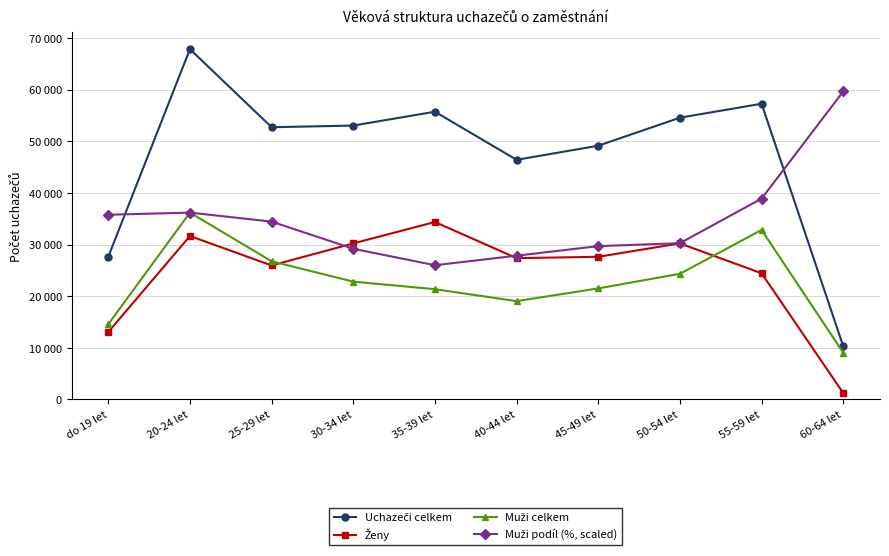

How many values in the Ženy series exceed 27641?

4